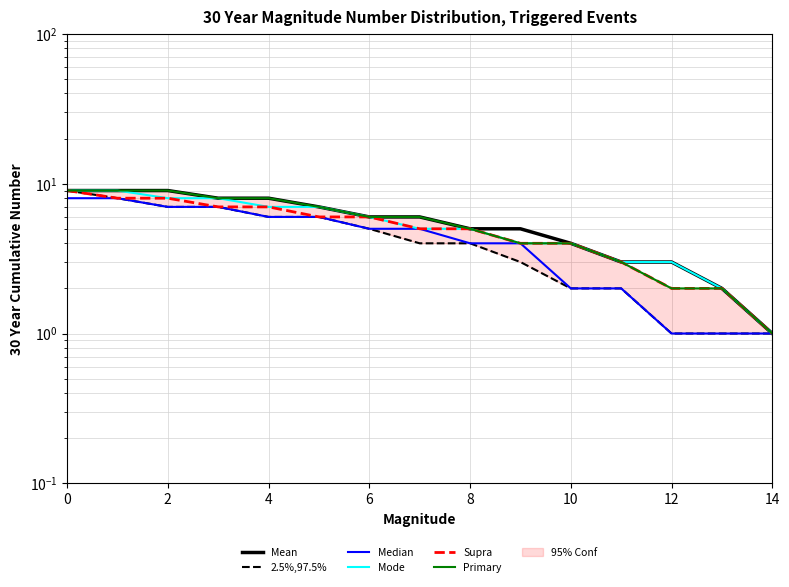

True or false: Mode and 2.5%,97.5% intersect in this chart.

False